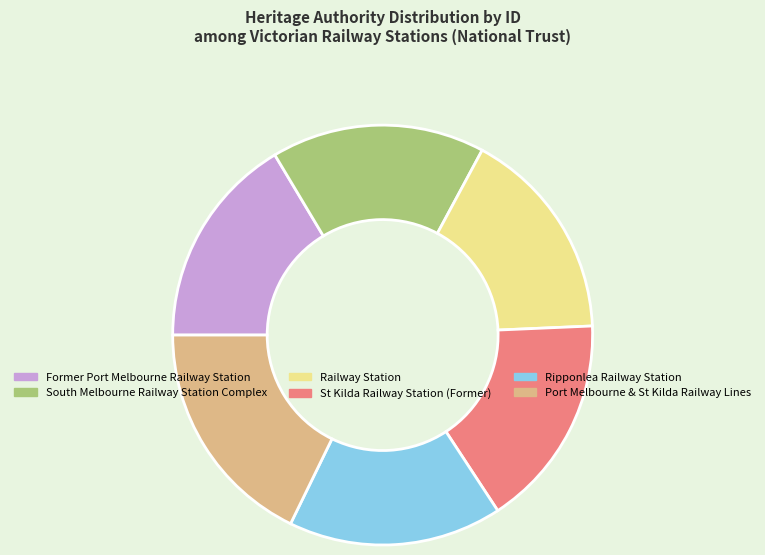

Is the sum of South Melbourne Railway Station Complex and St Kilda Railway Station (Former) greater than half?

No